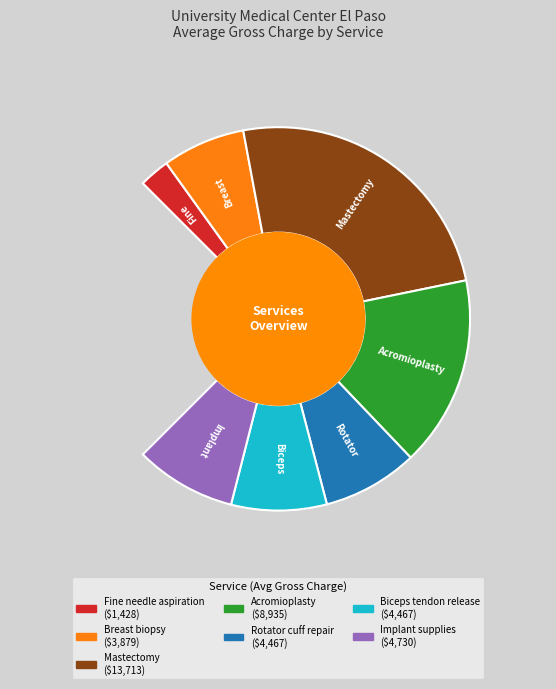

Which slice is the largest?

Mastectomy